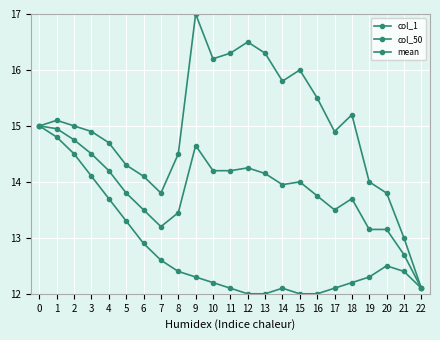

At how many categories does at least one series exceed 16?

5